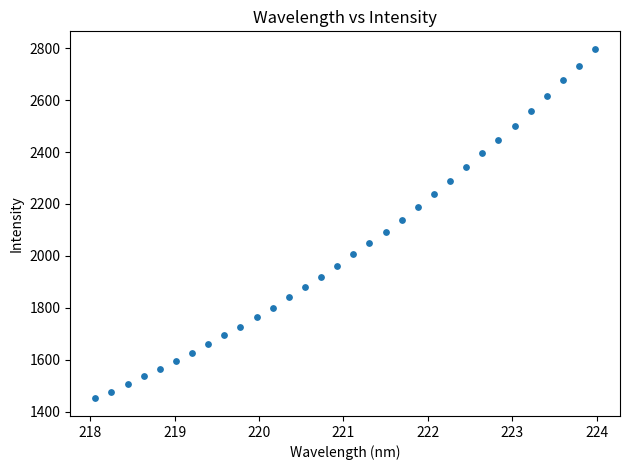

What is the range of X values (max minus min)?

5.9